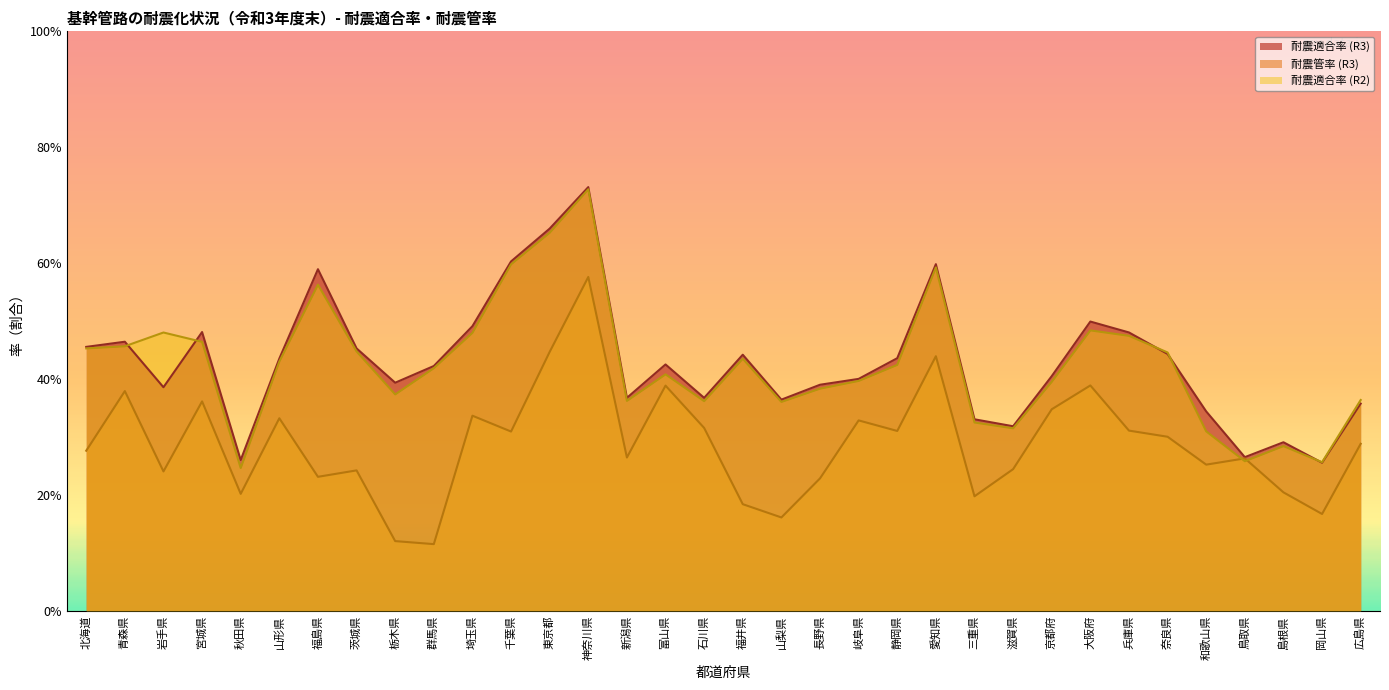

Reading right to left, extract all data points from this chart.

耐震適合率 (R3): 0.4	0.3	0.3	0.3	0.3	0.4	0.5	0.5	0.4	0.3	0.3	0.6	0.4	0.4	0.4	0.4	0.4	0.4	0.4	0.4	0.7	0.7	0.6	0.5	0.4	0.4	0.5	0.6	0.4	0.3	0.5	0.4	0.5	0.5
耐震管率 (R3): 0.3	0.2	0.2	0.3	0.3	0.3	0.3	0.4	0.3	0.2	0.2	0.4	0.3	0.3	0.2	0.2	0.2	0.3	0.4	0.3	0.6	0.4	0.3	0.3	0.1	0.1	0.2	0.2	0.3	0.2	0.4	0.2	0.4	0.3
耐震適合率 (R2): 0.4	0.3	0.3	0.3	0.3	0.4	0.5	0.5	0.4	0.3	0.3	0.6	0.4	0.4	0.4	0.4	0.4	0.4	0.4	0.4	0.7	0.7	0.6	0.5	0.4	0.4	0.4	0.6	0.4	0.2	0.5	0.5	0.5	0.5